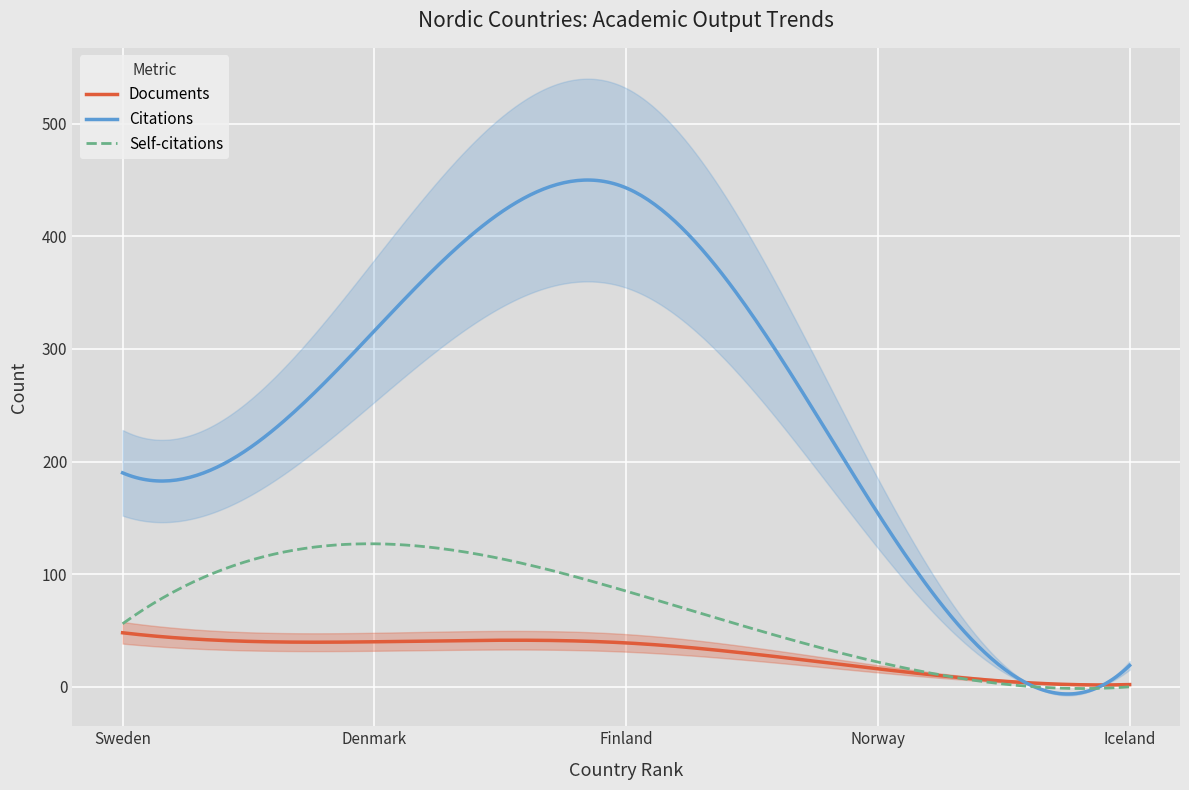

What is the total value across all series at Iceland?

21